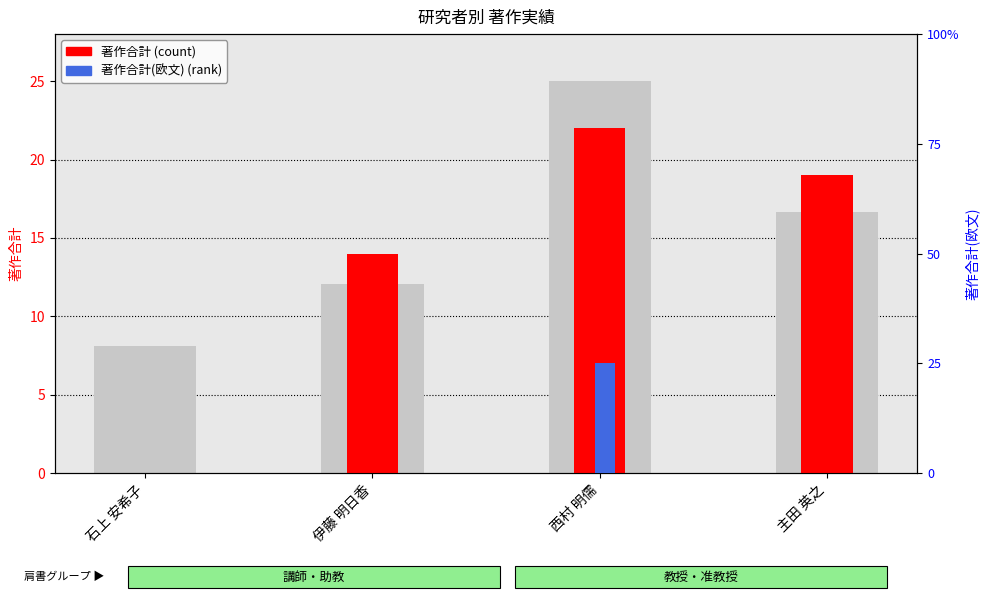

Count the 著作合計(欧文) (rank) values in the range 0 to 1.

4